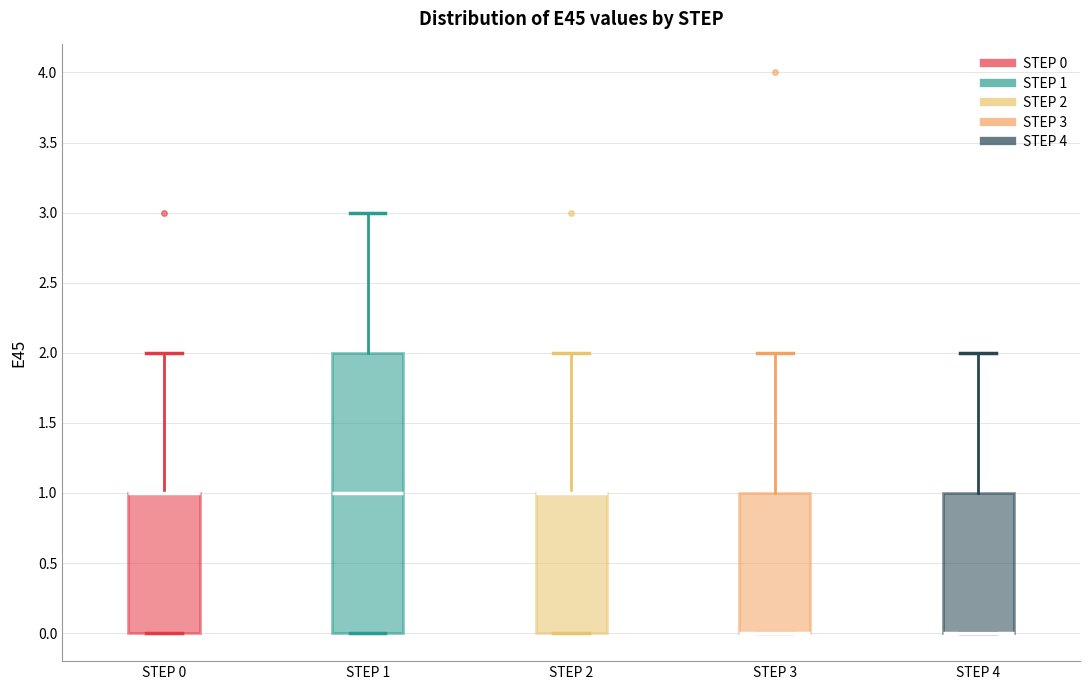

Which box is the tallest, from its lower edge to its upper edge?

STEP 1